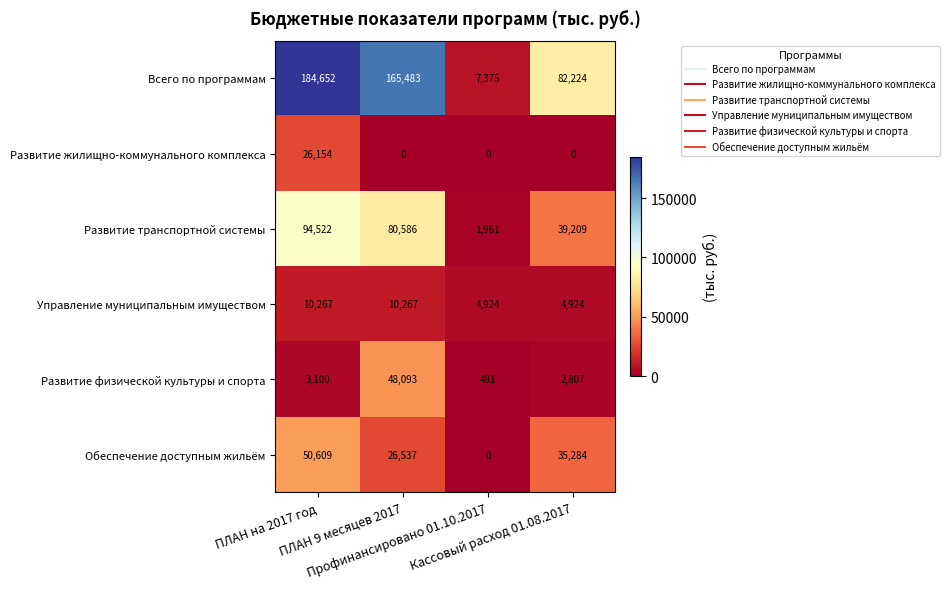

Which series has the largest total across all categories?

Всего по программам